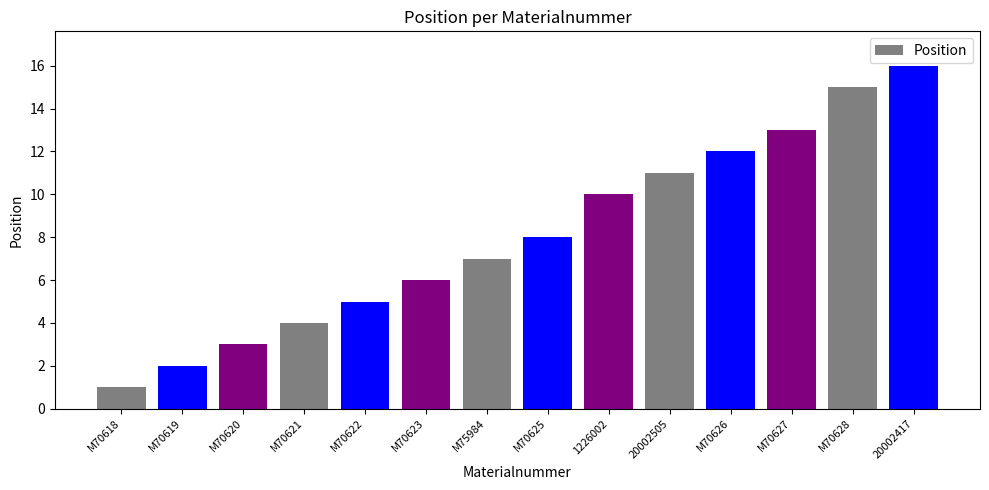

What is the label of the 1st bar from the left?

M70618